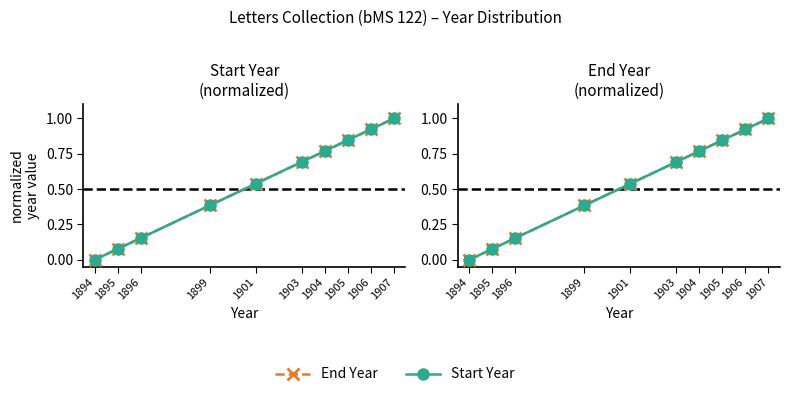

True or false: End Year has more than 1 interior local peaks.

False